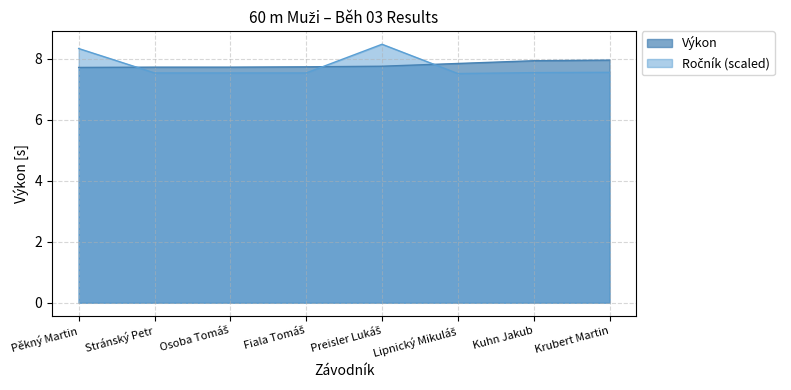

What is the label of the 1st point from the right?

Krubert Martin